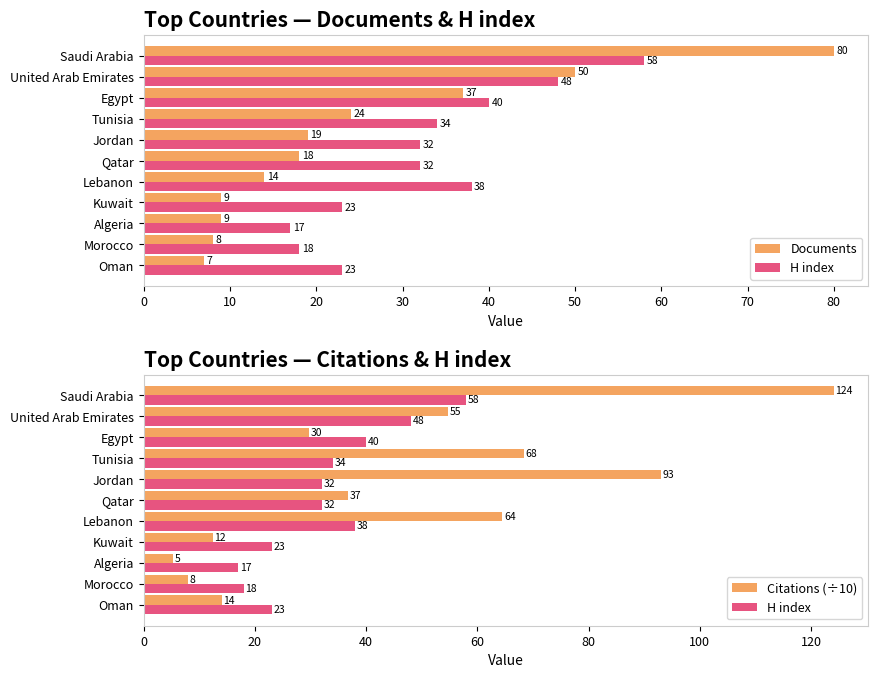

The value of H index at Tunisia is 34.0. True or false?

True